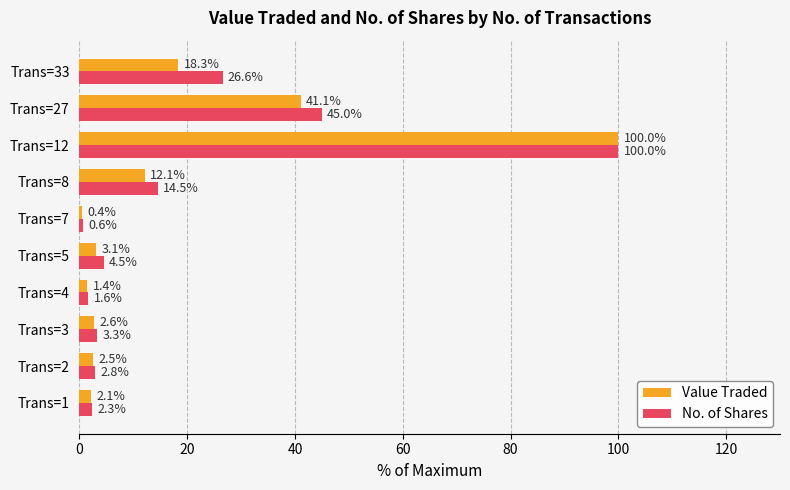

Which series has the largest range (max minus min)?

Value Traded